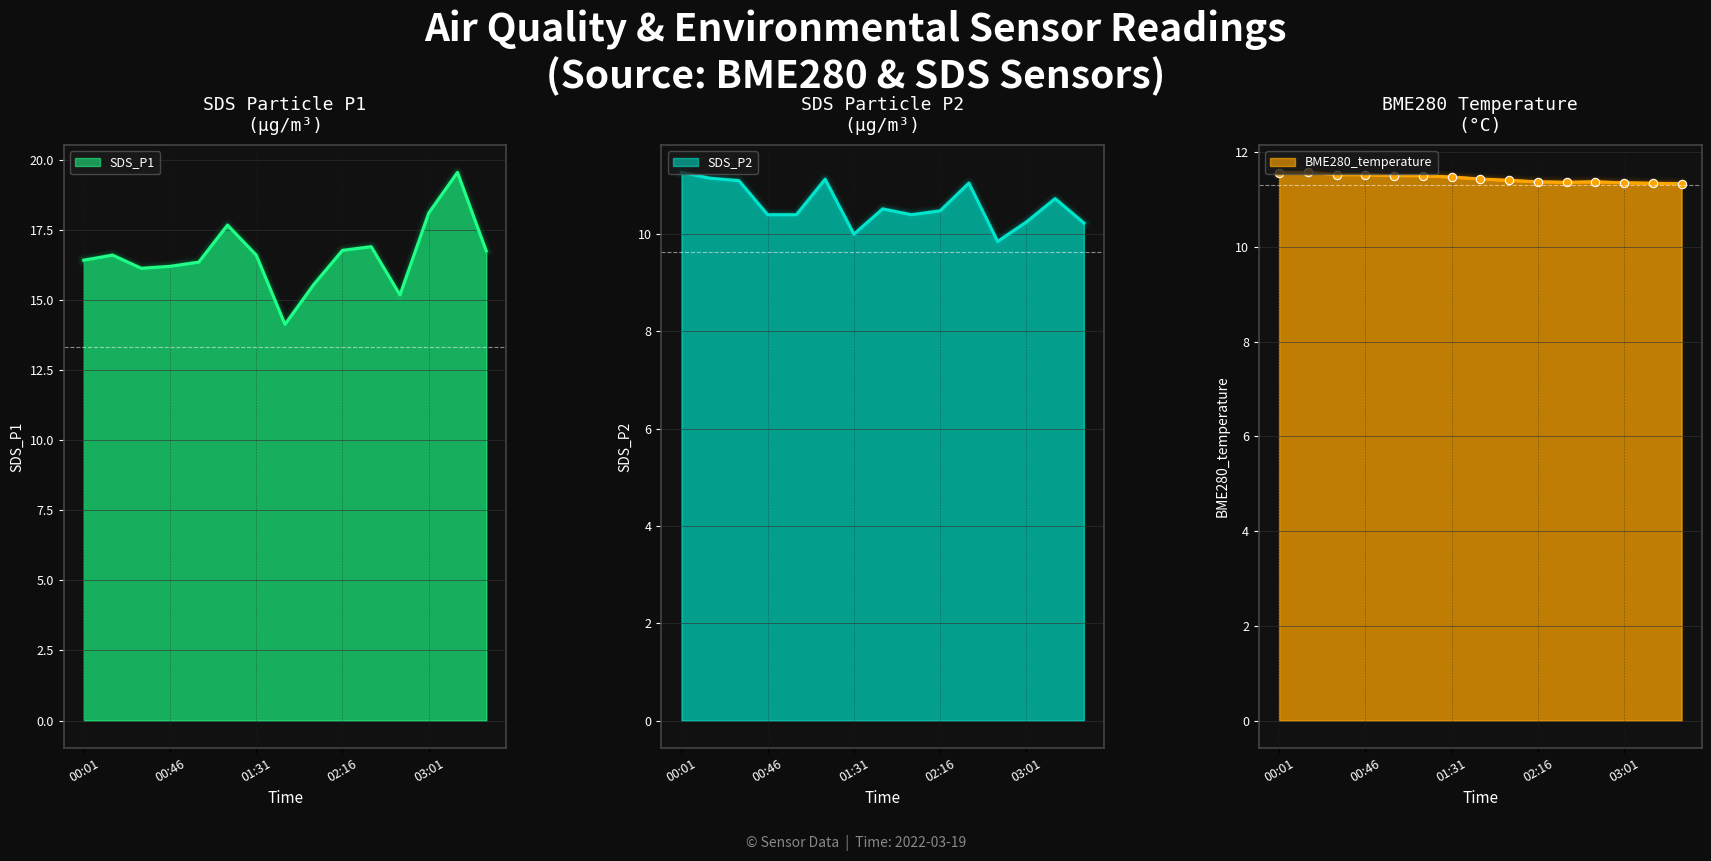

True or false: SDS_P1 and BME280_humidity cross at least once.

False